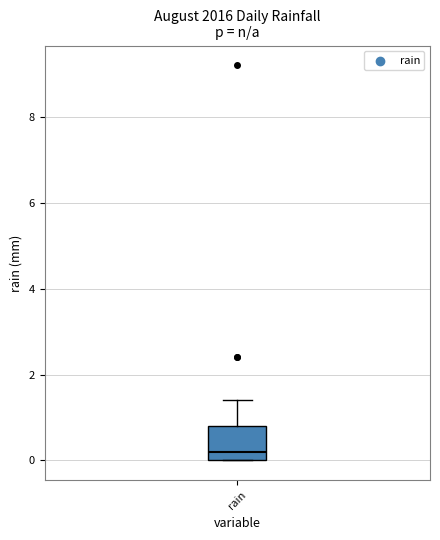

Read this box plot against the y-axis: the position of the median line, the range covered by the box, and the ends of both whiskers. The values are not printed on the chart, so give them approximately, as read against the axis.

median 0.2, box 0.0 to 0.8, whiskers 0.0 to 1.4